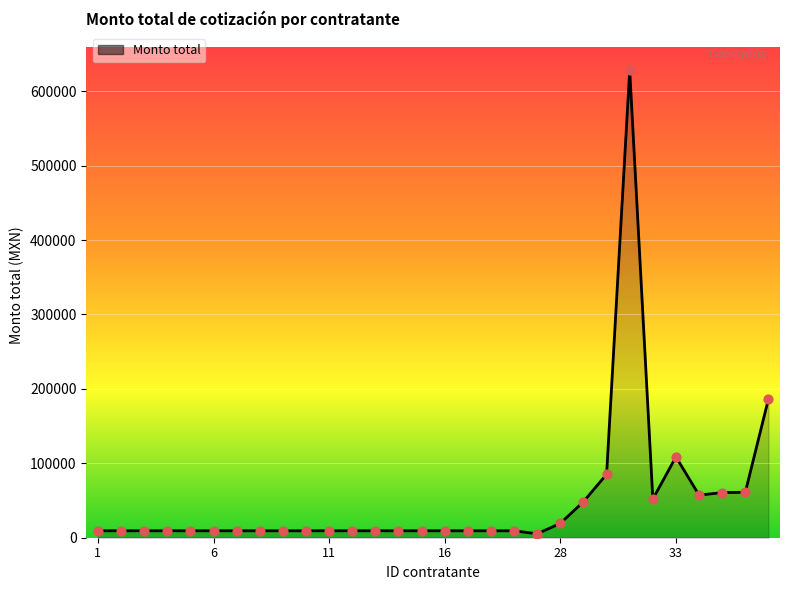

What is the greatest value displayed?

628205